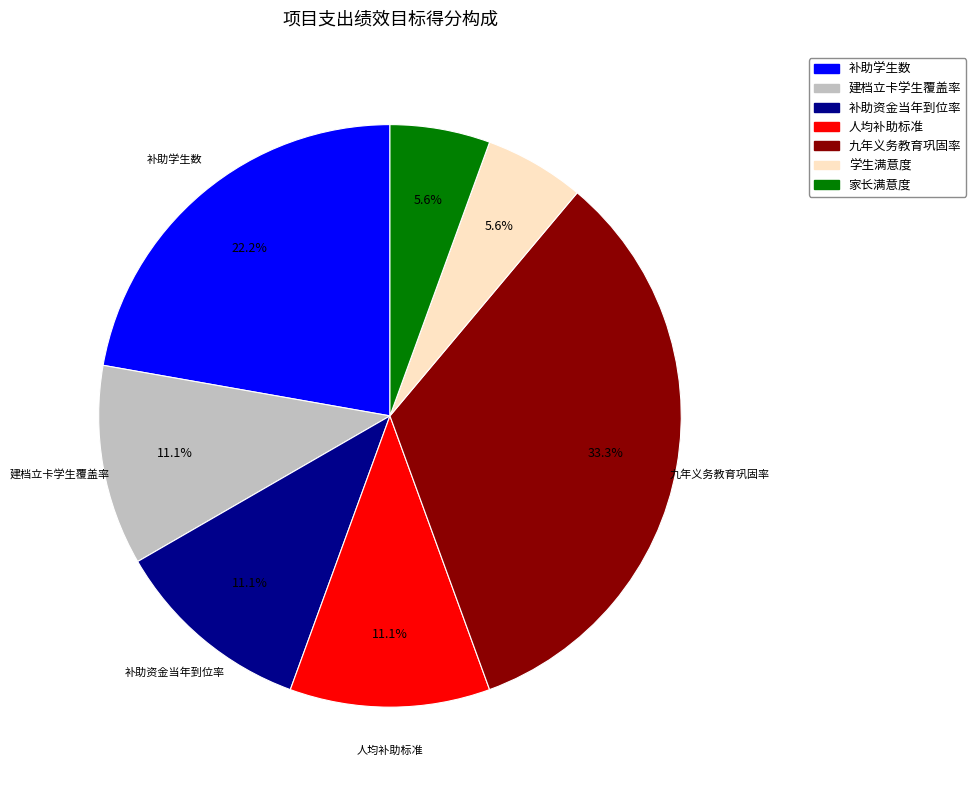

How much of the chart is everything except 家长满意度?

94.4%